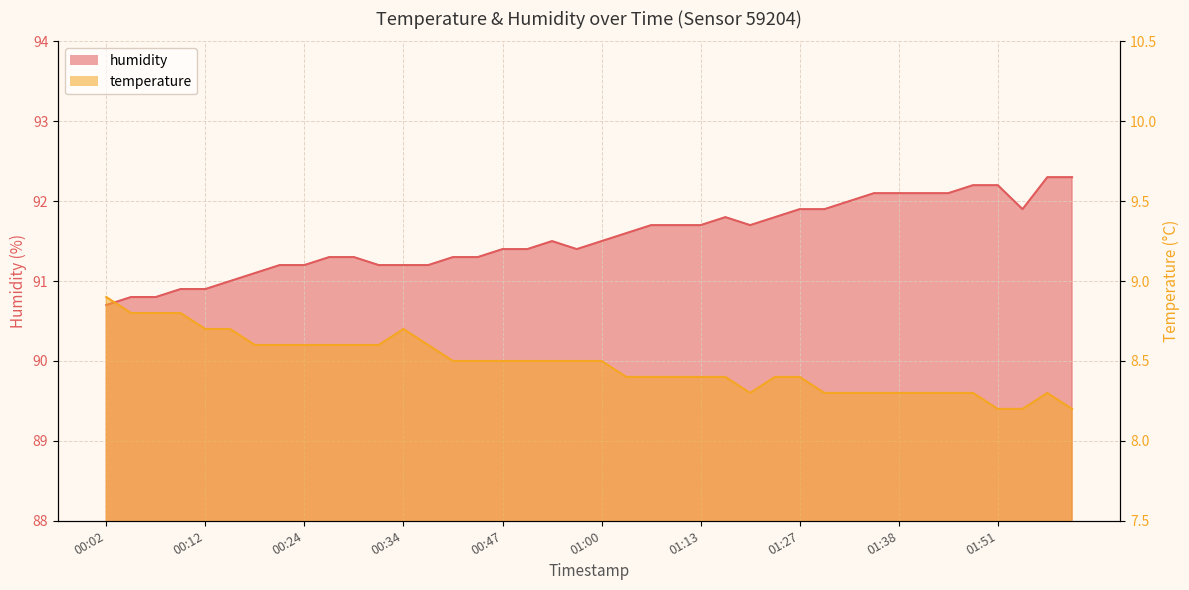

True or false: temperature and humidity intersect in this chart.

False